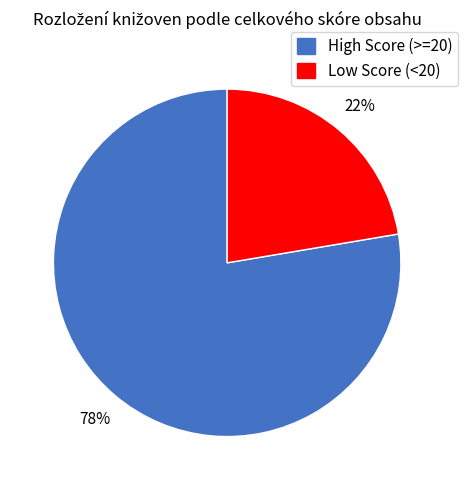

Is there any slice that represents more than half of the pie?

Yes